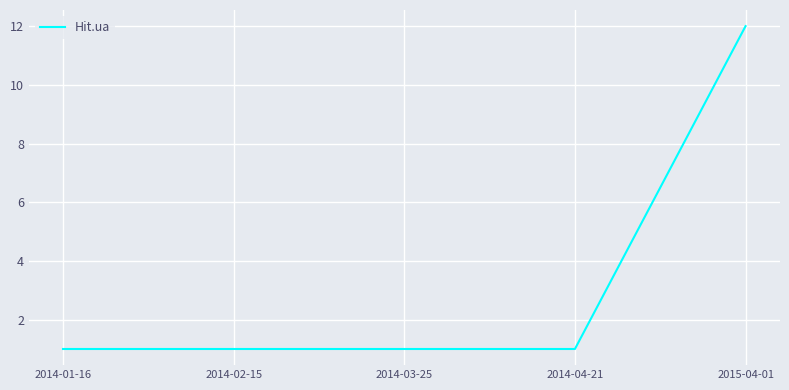

How many categories are shown in the chart?

5